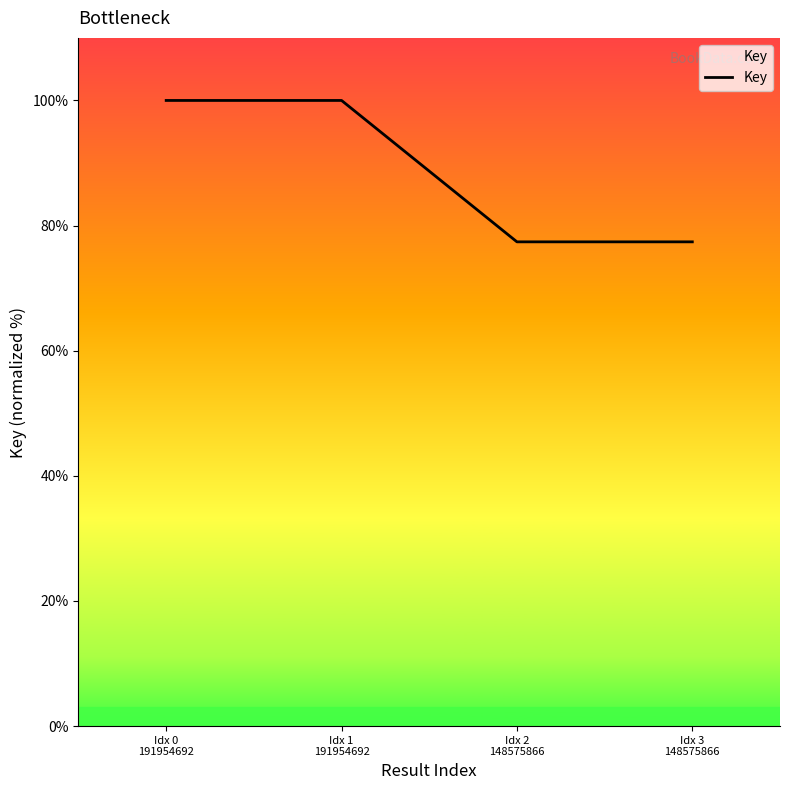

What position from the right is Idx 2
148575866?

2